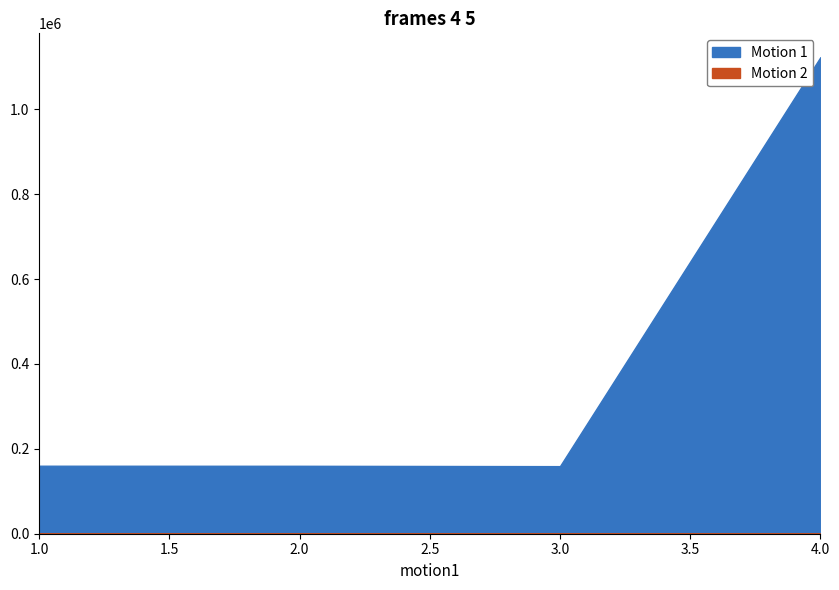

List the labels in order of Motion 1 value, smallest first.

3, 2, 1, 4, 